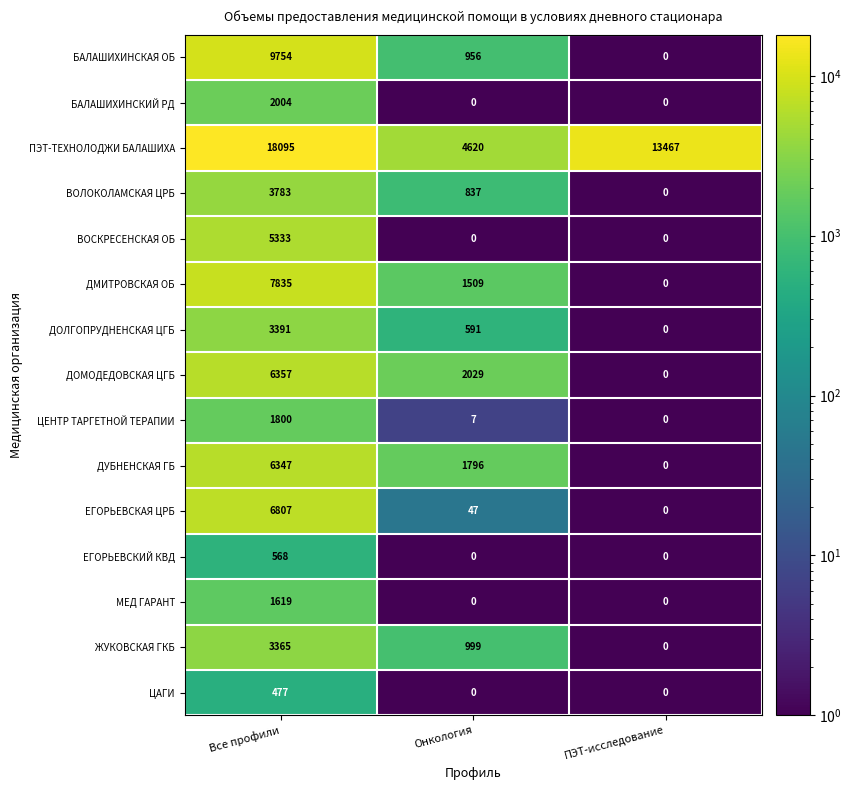

At which label does ЖУКОВСКАЯ ГКБ first exceed 999?

Все профили